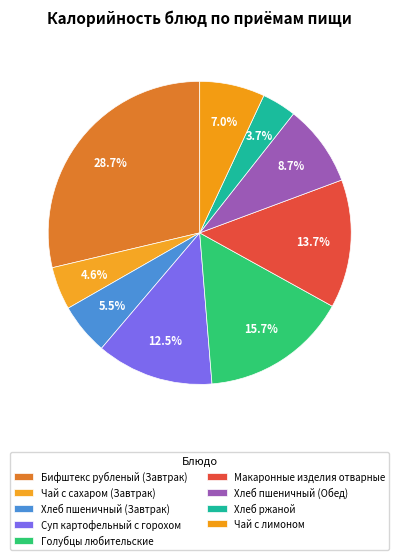

How many segments does this pie chart have?

9